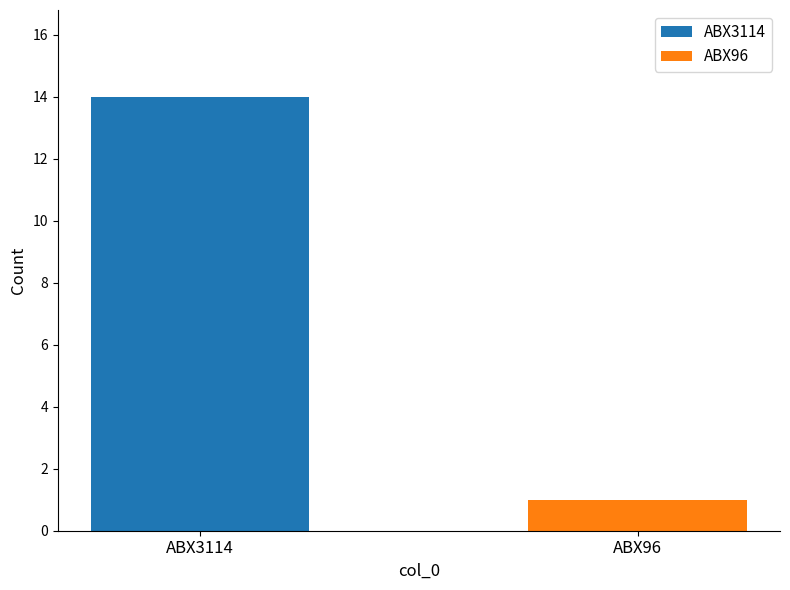

True or false: the data shows 2 at ABX96.

False